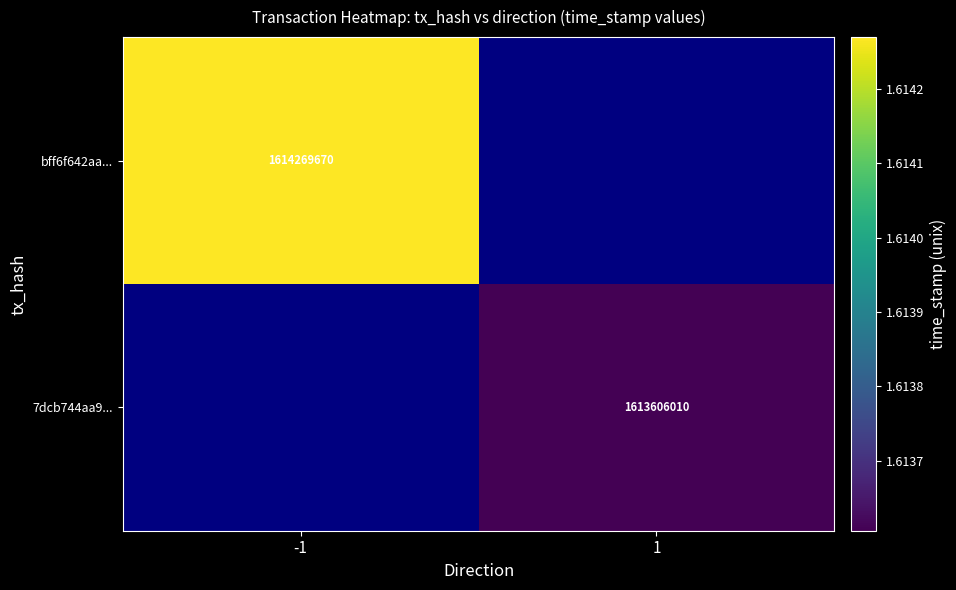

The bff6f642aa... series shows 2514250807 at -1. True or false?

False